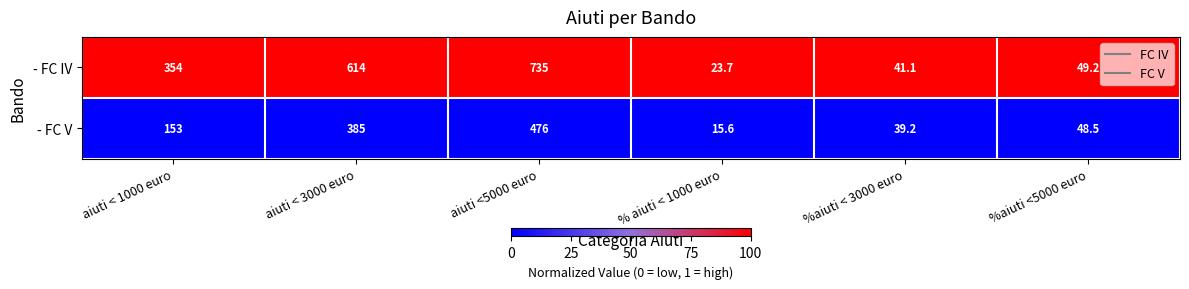

At which label is - FC V closest to 245?

aiuti < 1000 euro